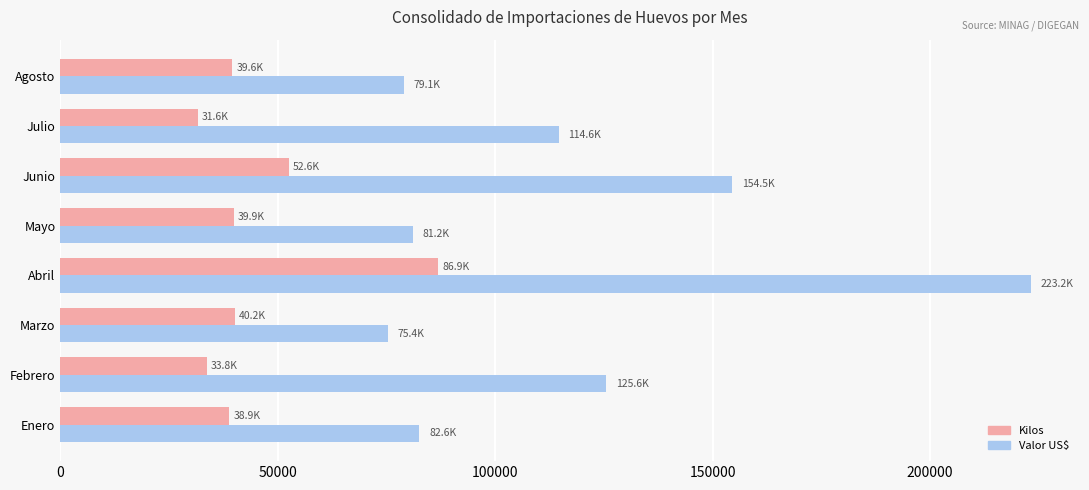

True or false: Valor US$ has a value of 223180.7 at Abril.

True